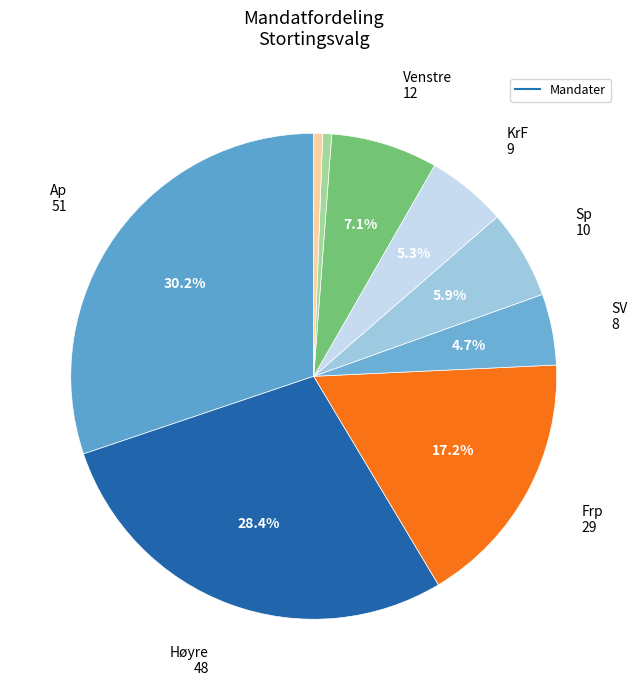

Which slice is the largest?

Ap